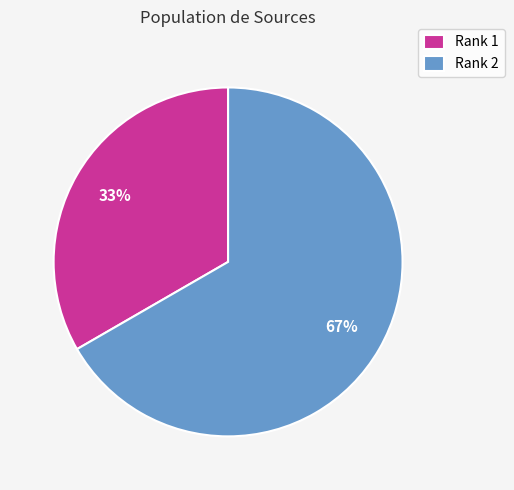

Which slice is the smallest?

Rank 1